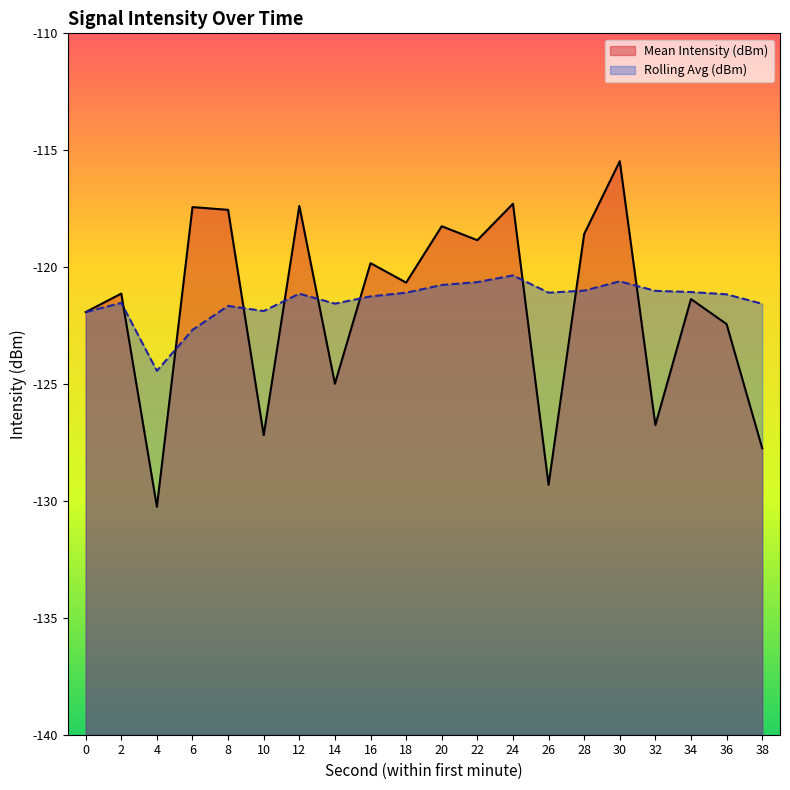

Reading right to left, extract all data points from this chart.

Mean Intensity (dBm): 38=-127.7	36=-122.4	34=-121.4	32=-126.8	30=-115.5	28=-118.6	26=-129.3	24=-117.3	22=-118.8	20=-118.3	18=-120.7	16=-119.8	14=-125.0	12=-117.4	10=-127.2	8=-117.6	6=-117.4	4=-130.3	2=-121.1	0=-121.9
Rolling Avg (dBm): 38=-121.6	36=-121.2	34=-121.1	32=-121.0	30=-120.6	28=-121.0	26=-121.1	24=-120.4	22=-120.6	20=-120.8	18=-121.1	16=-121.3	14=-121.6	12=-121.1	10=-121.9	8=-121.7	6=-122.7	4=-124.4	2=-121.5	0=-121.9